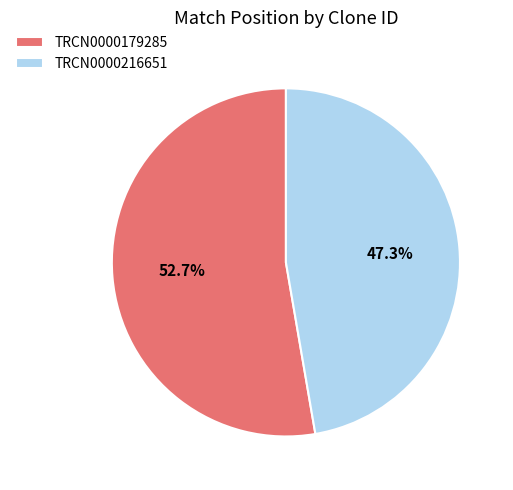

To the nearest percent, what is the difference between the TRCN0000179285 and TRCN0000216651 slice percentages?

5%